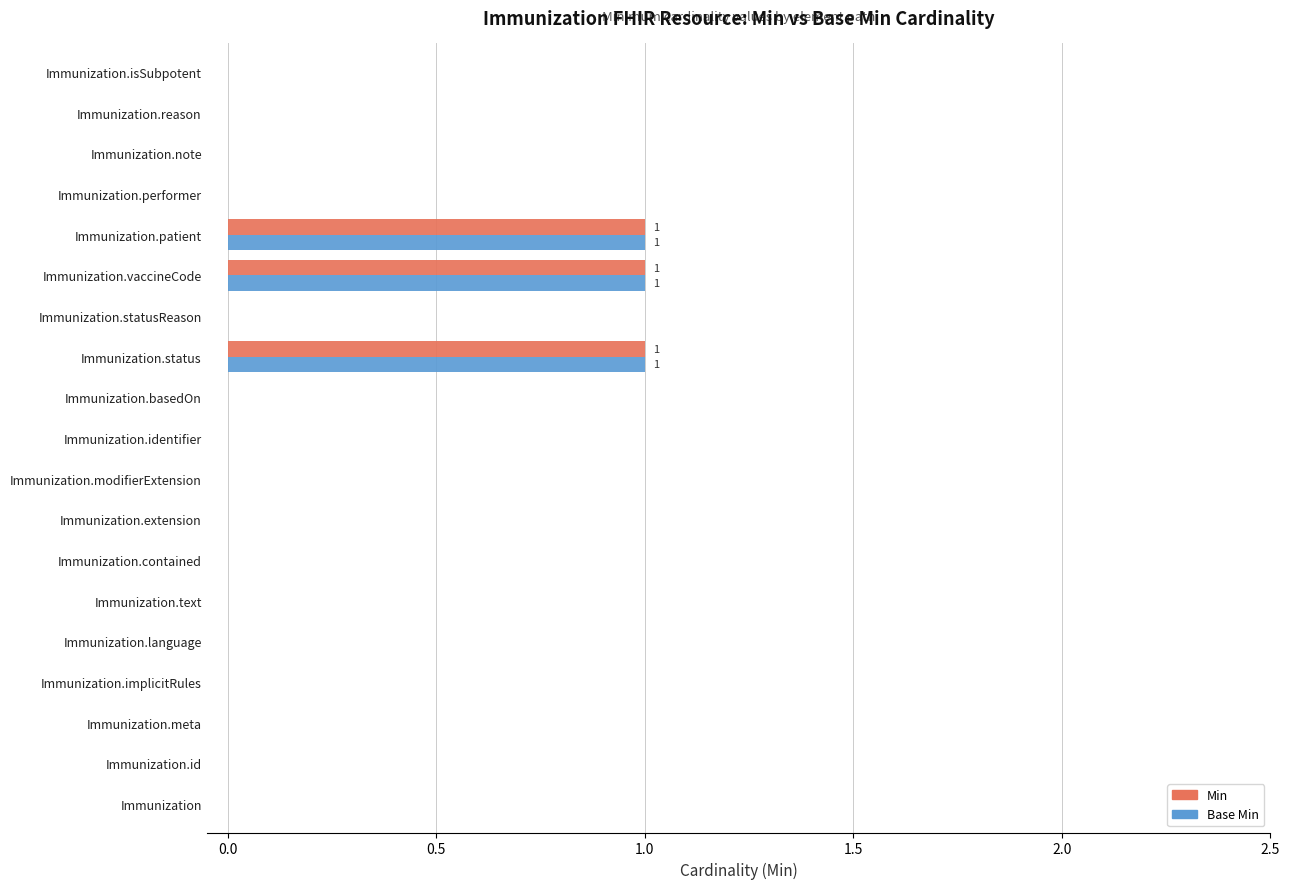

What is the sum of all Min values?

3